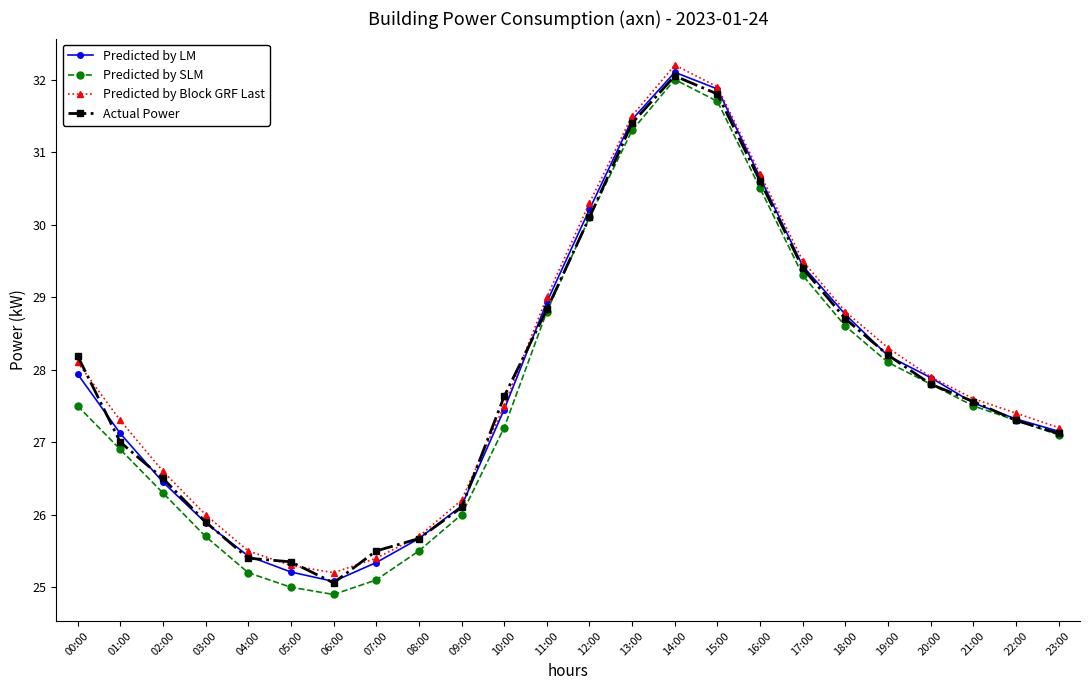

What is the value of the Actual Power point at the 1st from the left?

28.2